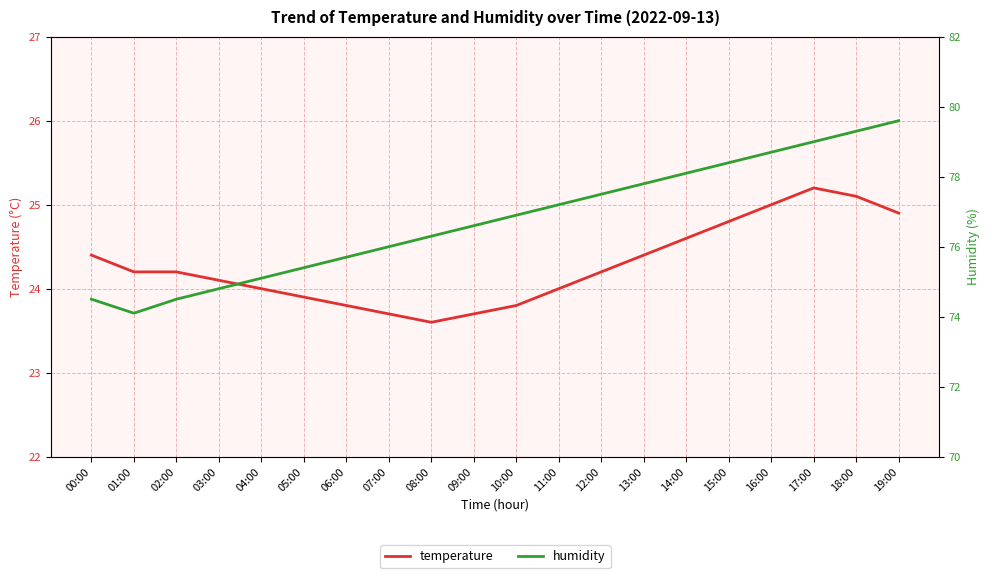

What are all the series names shown in the legend?

temperature, humidity